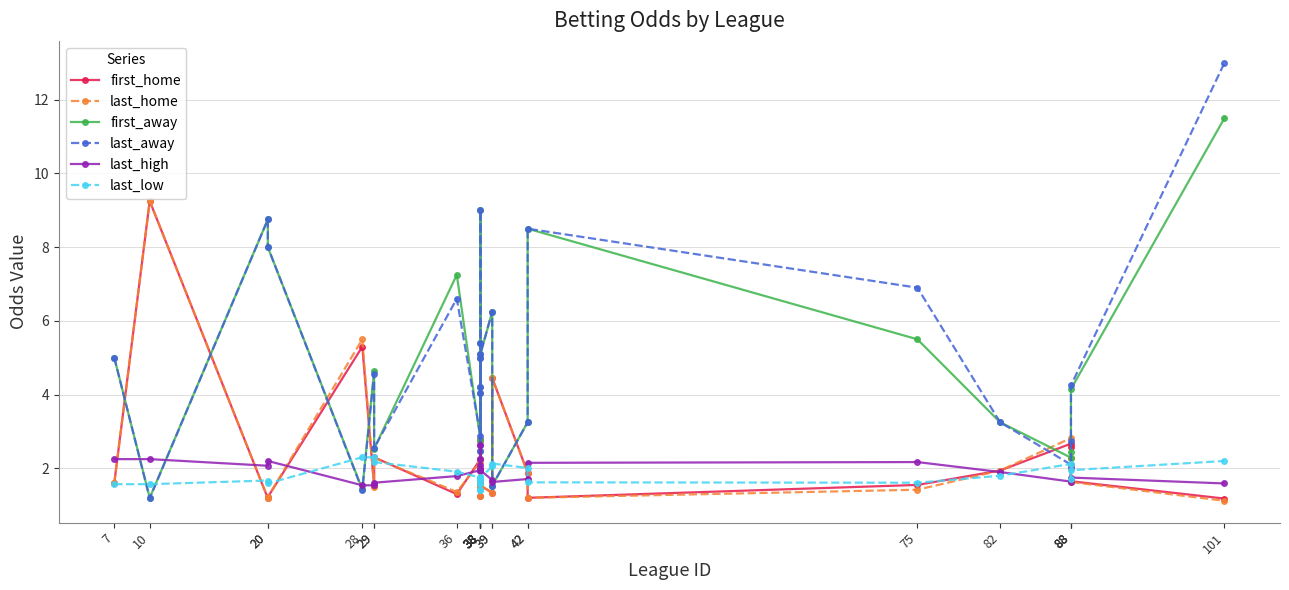

What is the smallest value displayed?

1.1